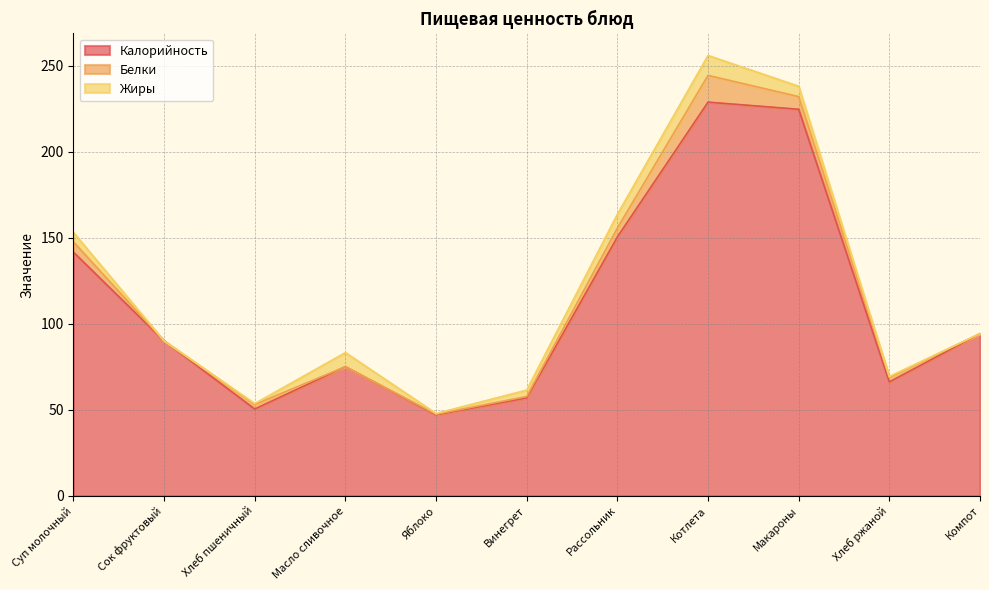

How many values in the Калорийность series are below 90?

5